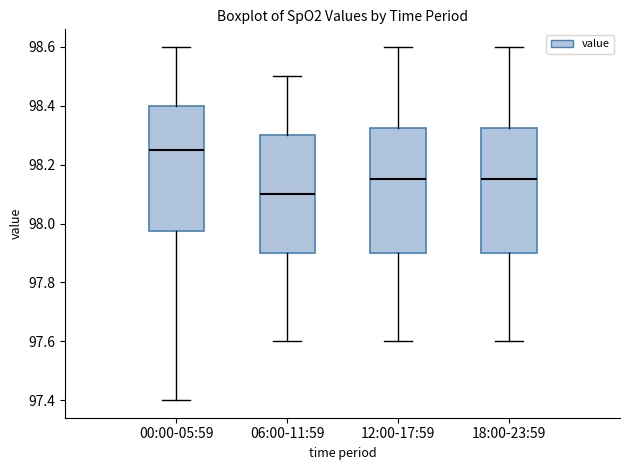

Reading left to right, read every box against the y-axis: the position of its median line, the range the box covers, and the ends of its whiskers. The values are not printed on the chart, so give them approximately, as read against the axis.

00:00-05:59: median 98.26, box 97.98 to 98.40, whiskers 97.40 to 98.60
06:00-11:59: median 98.10, box 97.90 to 98.30, whiskers 97.60 to 98.50
12:00-17:59: median 98.16, box 97.90 to 98.32, whiskers 97.60 to 98.60
18:00-23:59: median 98.16, box 97.90 to 98.32, whiskers 97.60 to 98.60